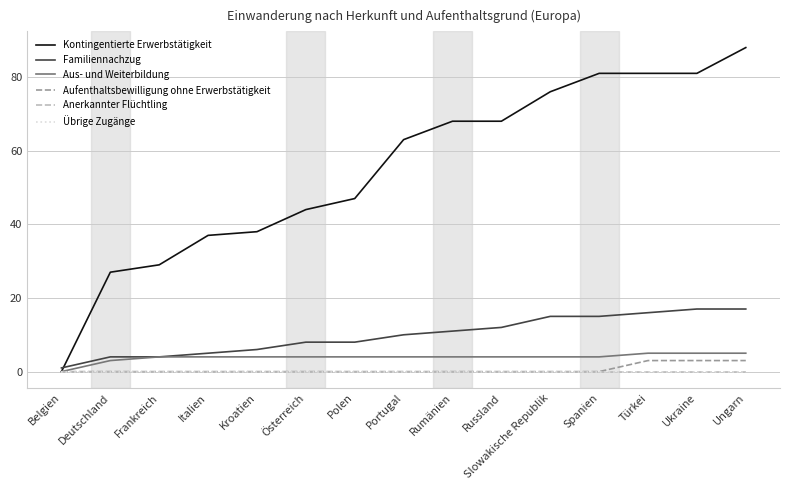

Is it true that Kontingentierte Erwerbstätigkeit equals 37 at Deutschland?

False